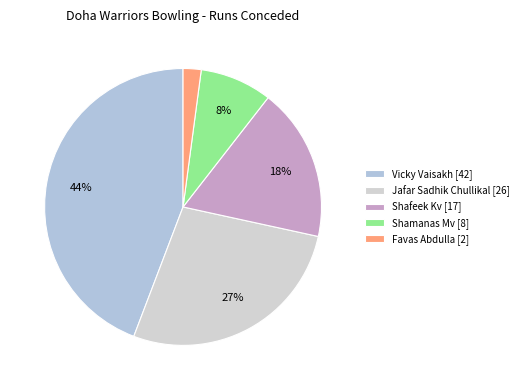

Which category has the smallest portion of the pie?

Favas Abdulla